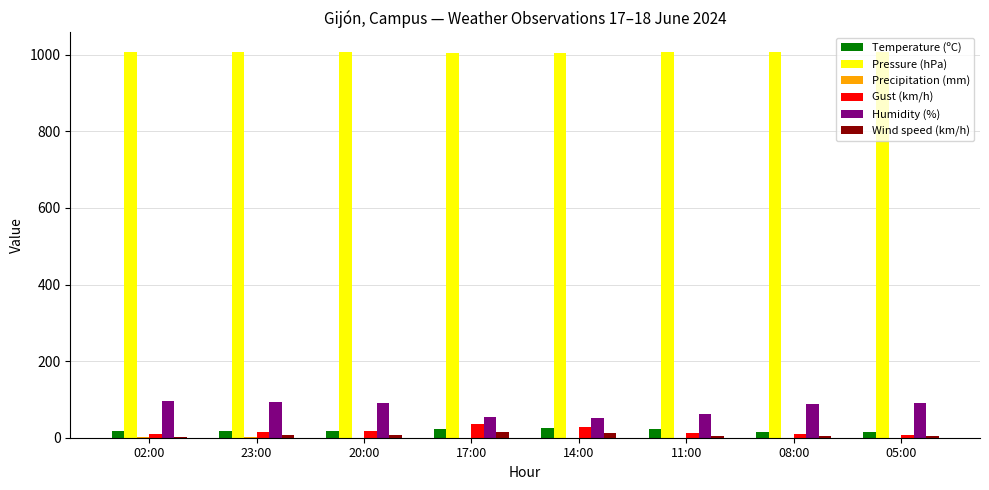

What is the maximum value for Pressure (hPa)?

1008.1